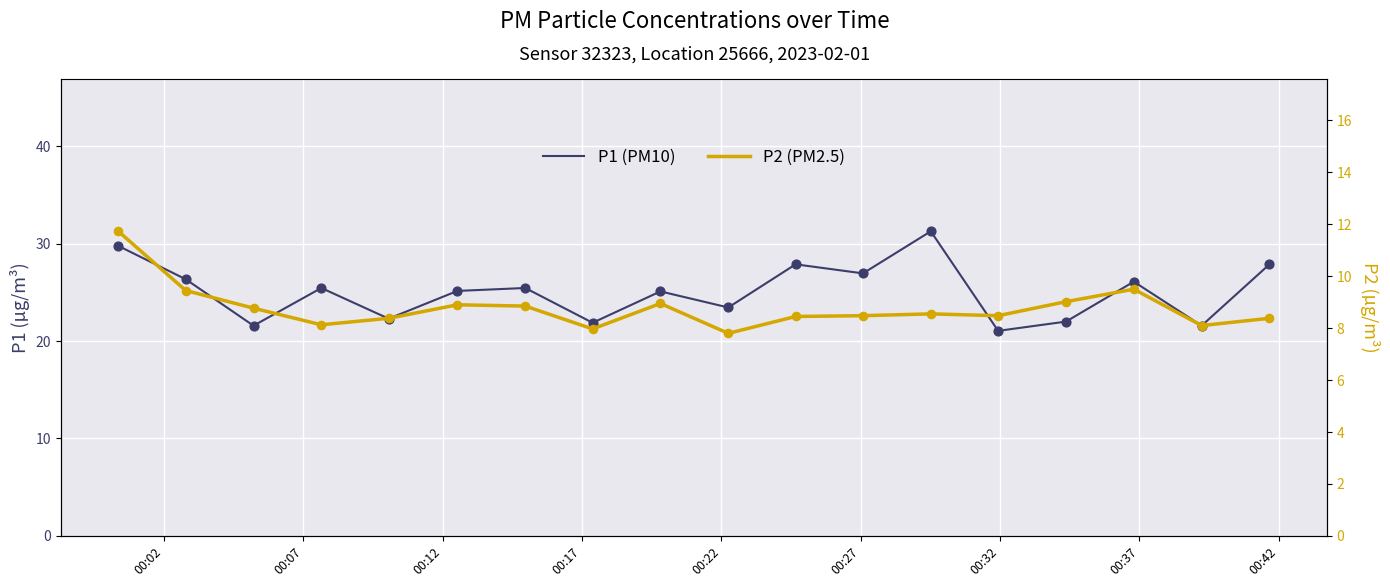

At how many categories does at least one series exceed 16?

18